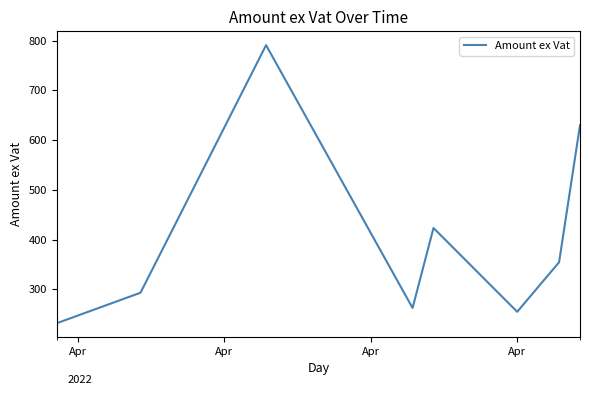

Where does the data first go above 293?

Apr